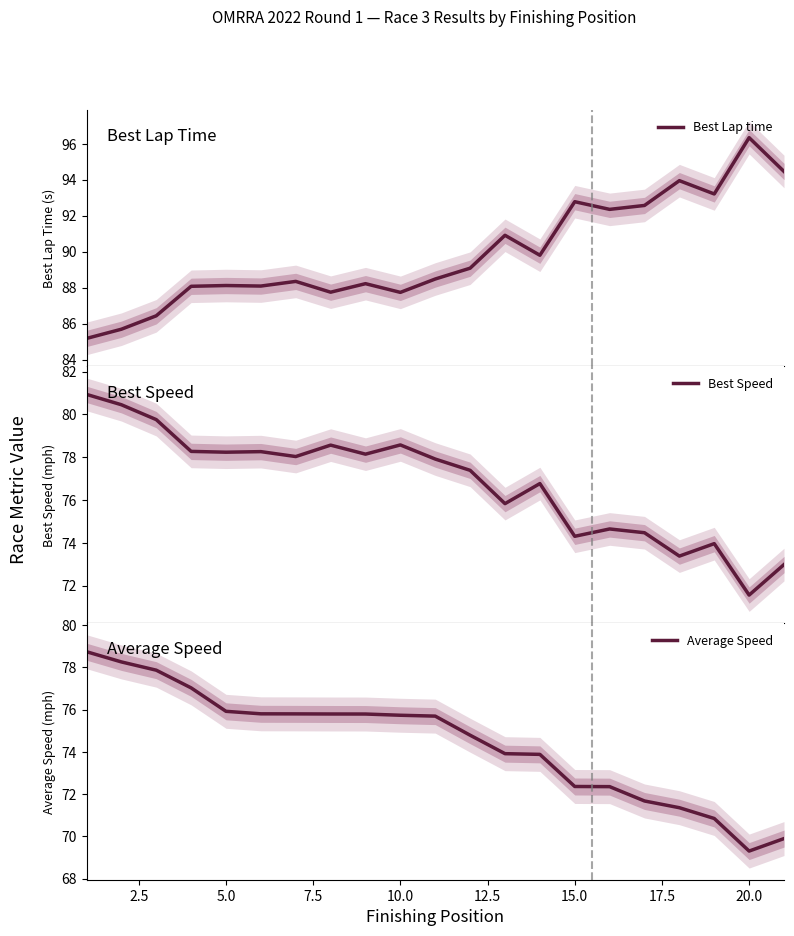

The value of Average Speed at 10.0 is 75.7. True or false?

True